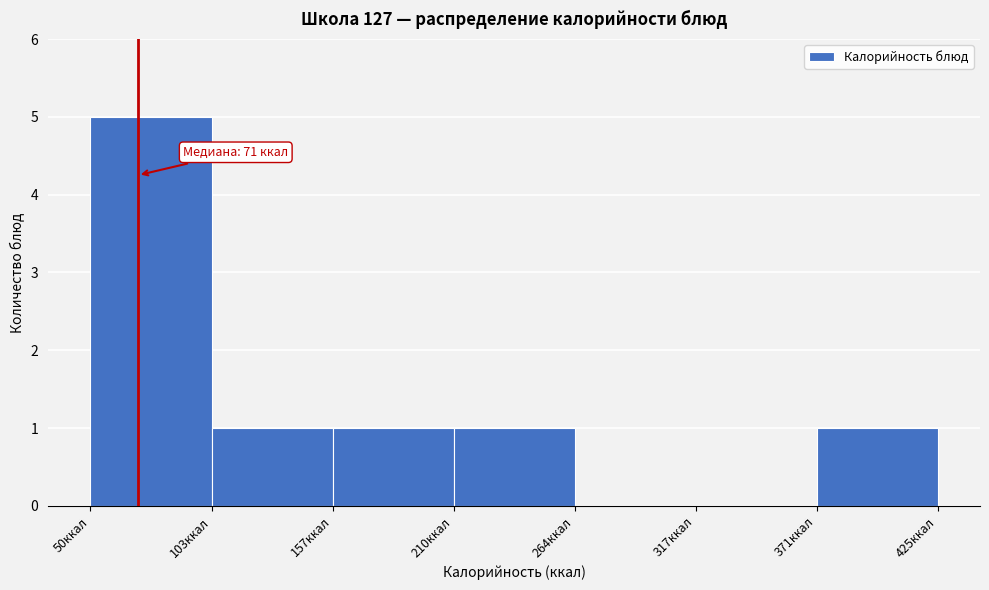

Over which range of the x-axis is the bar tallest?

50 to 100